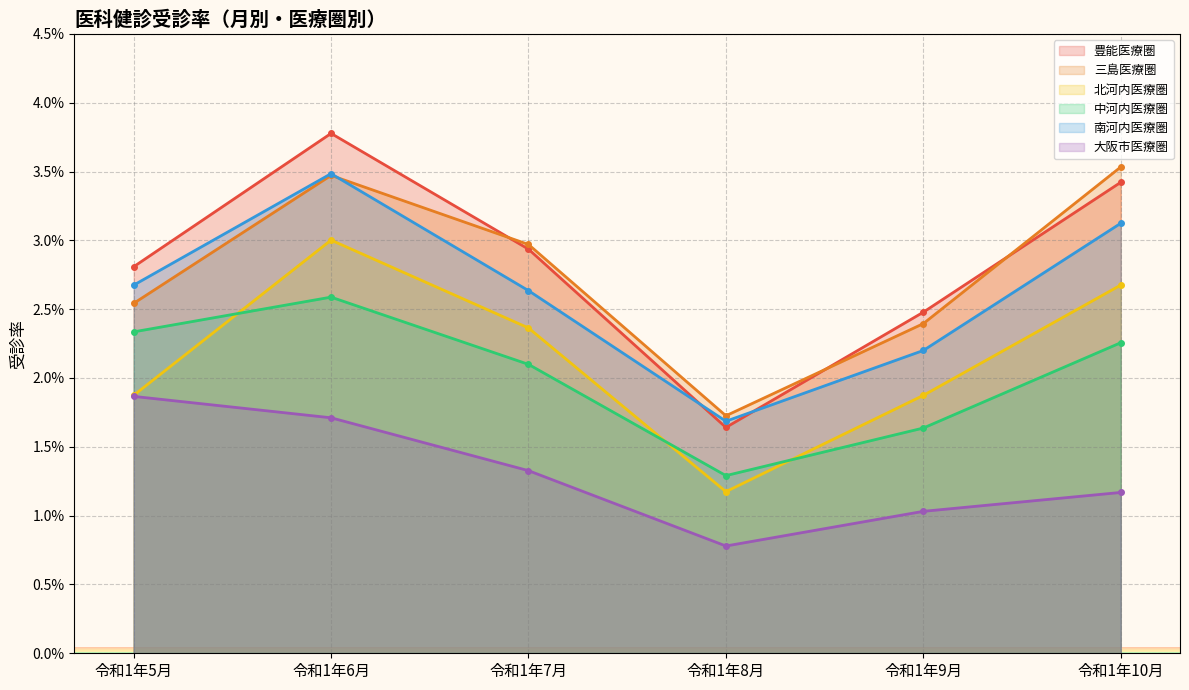

What is the value of the 大阪市医療圏 point at the 3rd from the left?

1.3